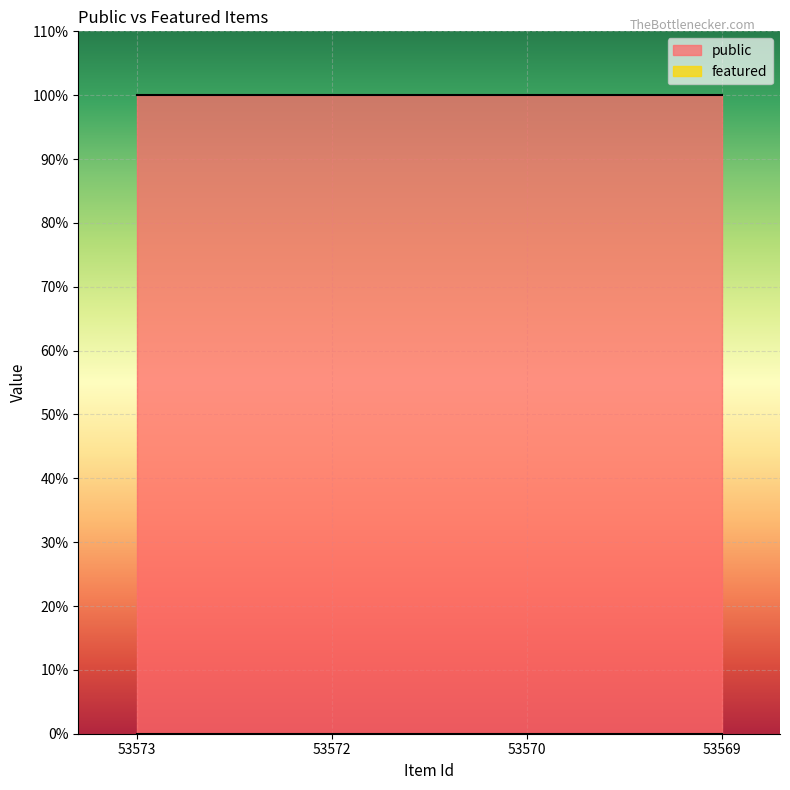

Reading right to left, list all the values displayed in this chart.

public: 1	1	1	1
featured: 0	0	0	0